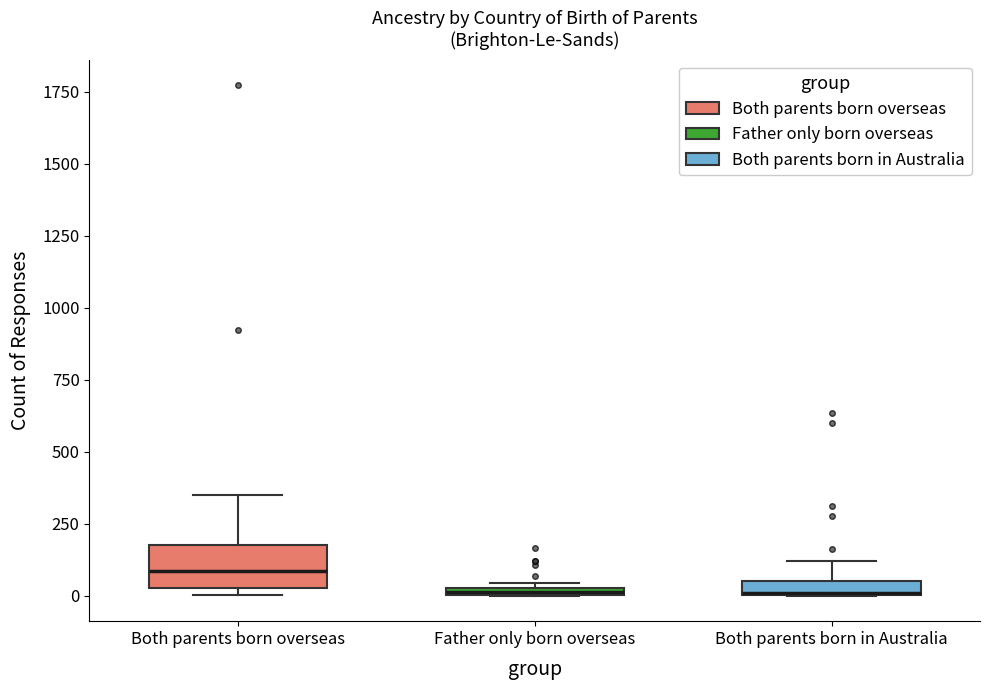

Where does the median line of the box for Both parents born overseas sit on the y-axis? The values are not printed on the chart, so give them approximately, as read against the axis.

100